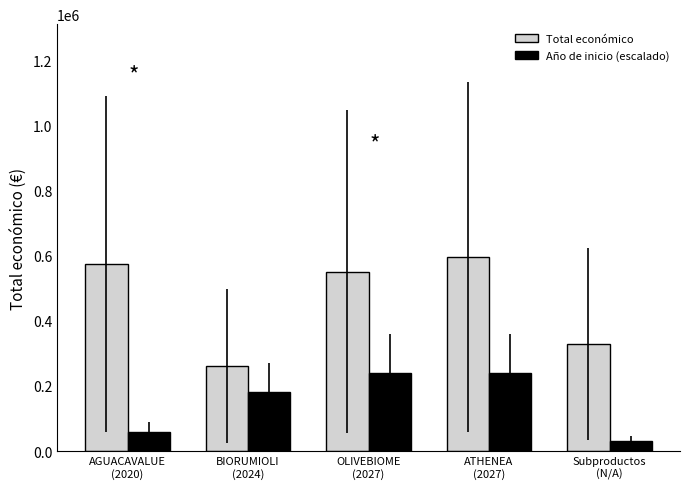

Reading right to left, transcribe all the data shown in this chart.

Total económico: Subproductos
(N/A)=327744	ATHENEA
(2027)=595436	OLIVEBIOME
(2027)=550111	BIORUMIOLI
(2024)=262332	AGUACAVALUE
(2020)=573623
Año de inicio (escalado): Subproductos
(N/A)=30000	ATHENEA
(2027)=240000	OLIVEBIOME
(2027)=240000	BIORUMIOLI
(2024)=180000	AGUACAVALUE
(2020)=60000